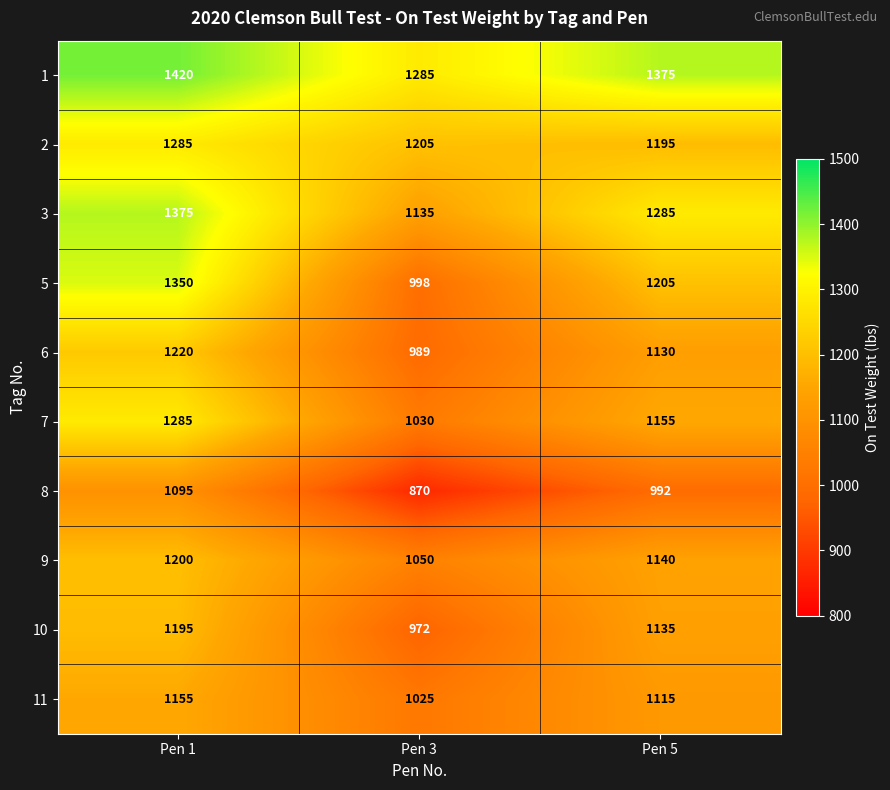

Count the 6 values in the range 989 to 1220.

3